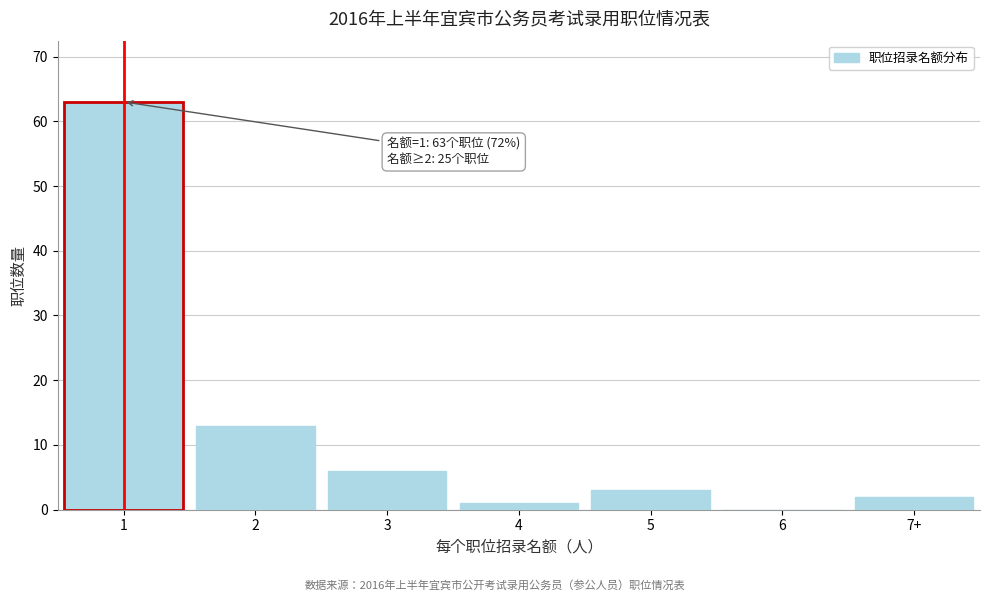

Reading right to left, transcribe all the data shown in this chart.

7+=2	6=0	5=3	4=1	3=6	2=13	1=63